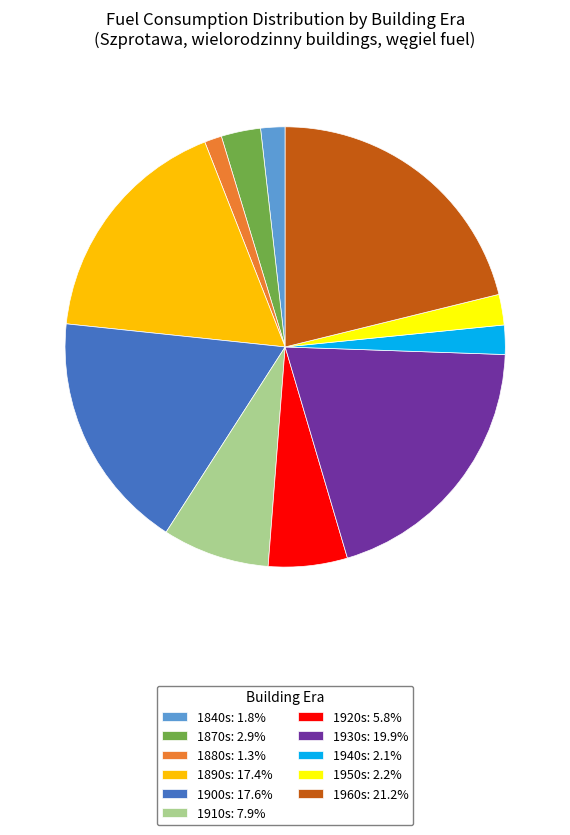

What is the ratio of the value at 1960s: 21.2% to the value at 1910s: 7.9%?

2.7